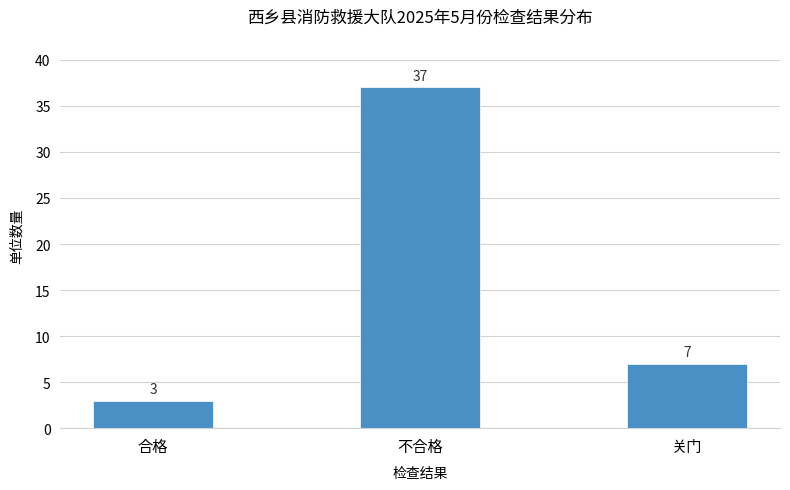

What is the label of the 1st bar from the left?

合格